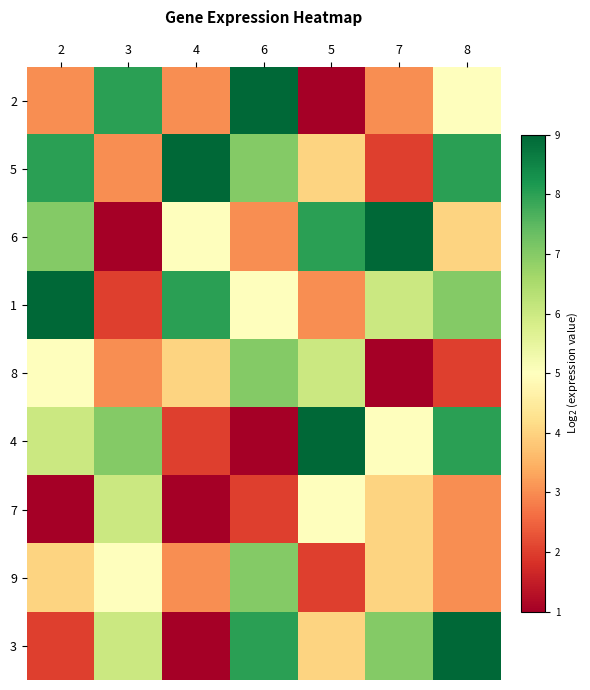

Reading left to right, extract all data points from this chart.

2: 2=3	3=8	4=3	6=9	5=1	7=3	8=5
5: 2=8	3=3	4=9	6=7	5=4	7=2	8=8
6: 2=7	3=1	4=5	6=3	5=8	7=9	8=4
1: 2=9	3=2	4=8	6=5	5=3	7=6	8=7
8: 2=5	3=3	4=4	6=7	5=6	7=1	8=2
4: 2=6	3=7	4=2	6=1	5=9	7=5	8=8
7: 2=1	3=6	4=1	6=2	5=5	7=4	8=3
9: 2=4	3=5	4=3	6=7	5=2	7=4	8=3
3: 2=2	3=6	4=1	6=8	5=4	7=7	8=9